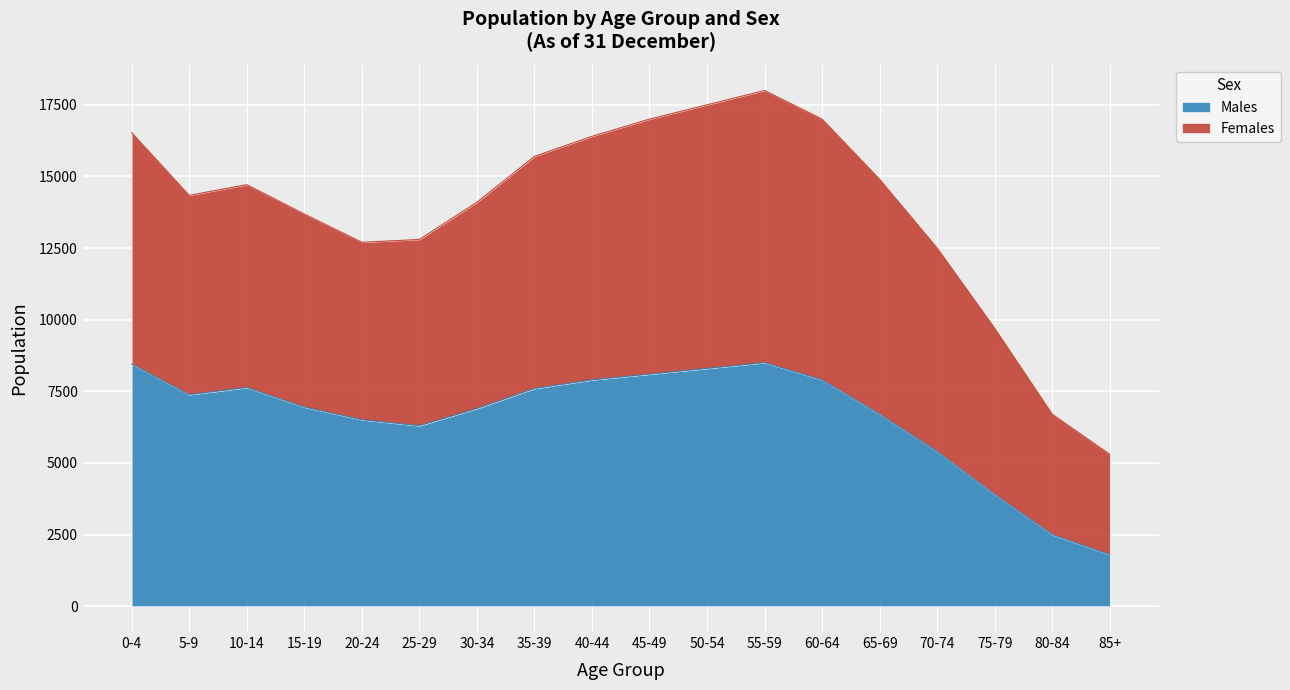

Reading left to right, extract all data points from this chart.

0-4=8453	5-9=7384	10-14=7632	15-19=6952	20-24=6510	25-29=6300	30-34=6900	35-39=7600	40-44=7900	45-49=8100	50-54=8300	55-59=8500	60-64=7900	65-69=6700	70-74=5400	75-79=3900	80-84=2500	85+=1800